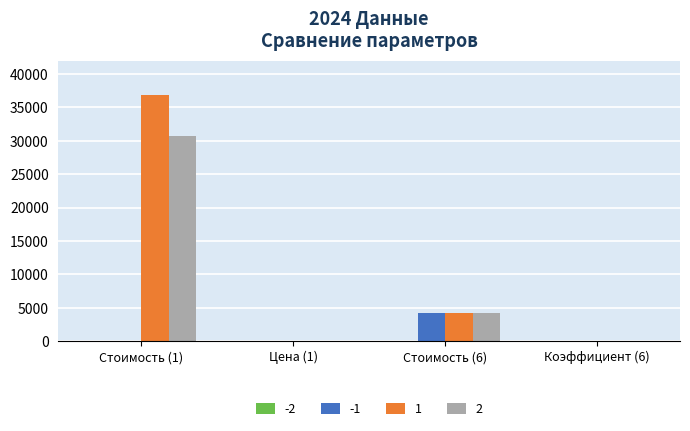

How many groups of bars are there?

4